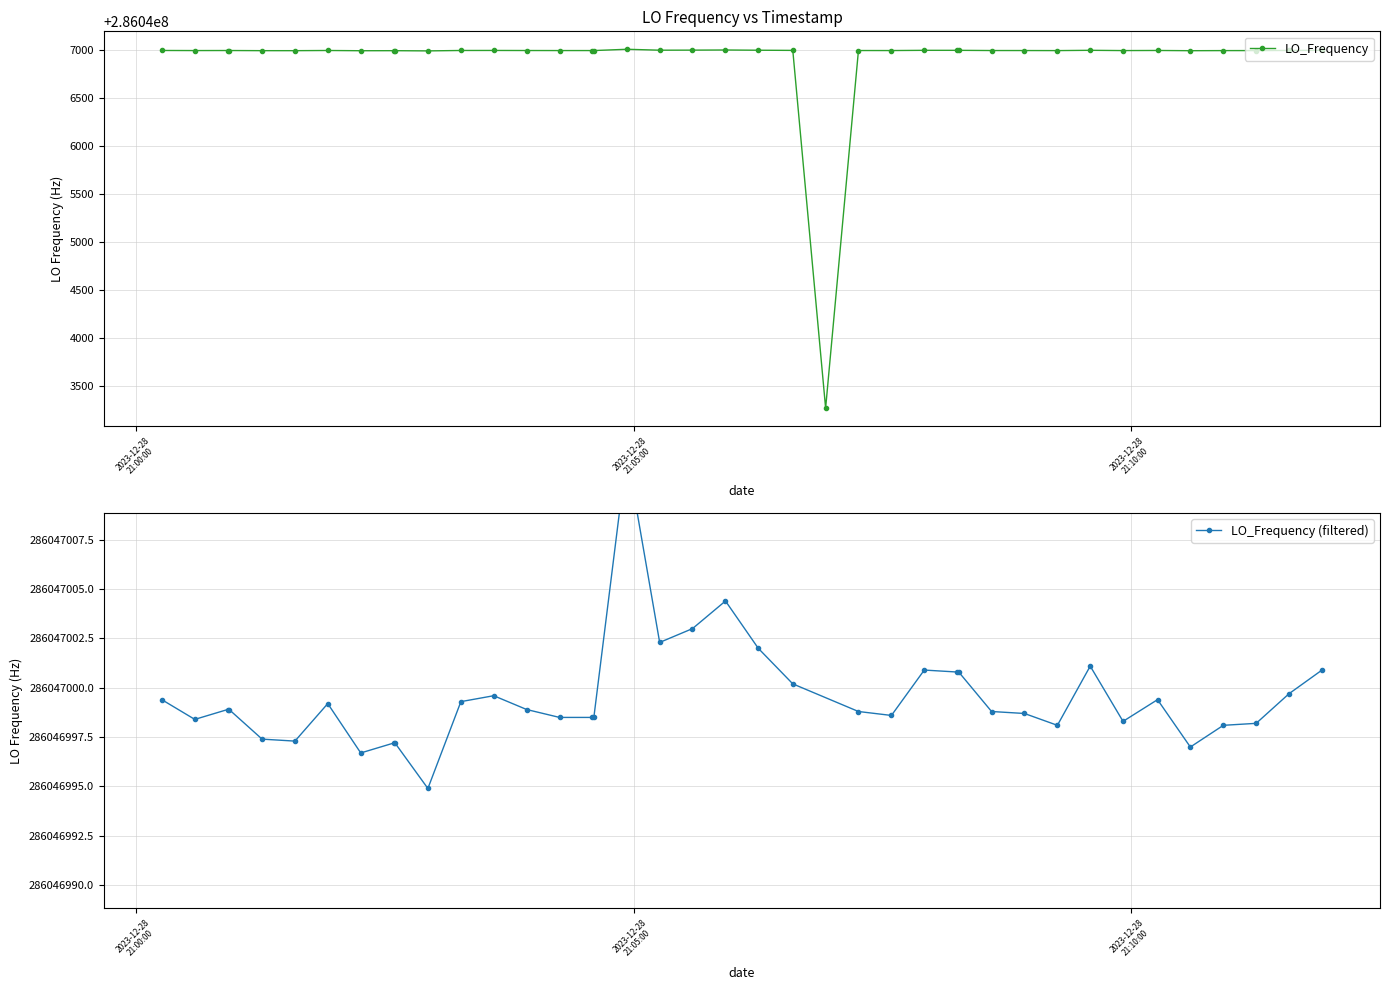

Count the number of values greater than 286046998.

32